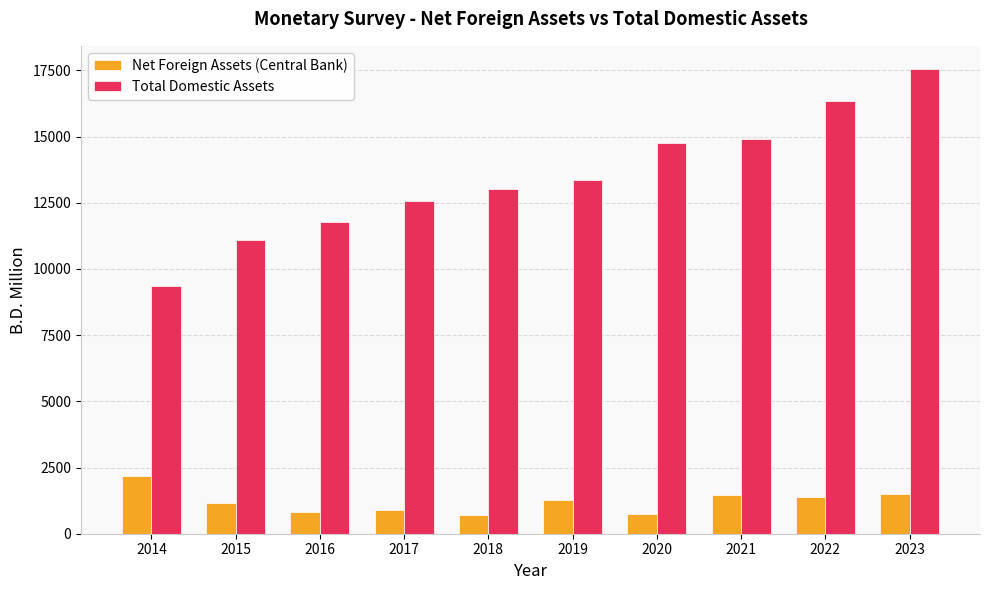

How many bars are there in total?

20